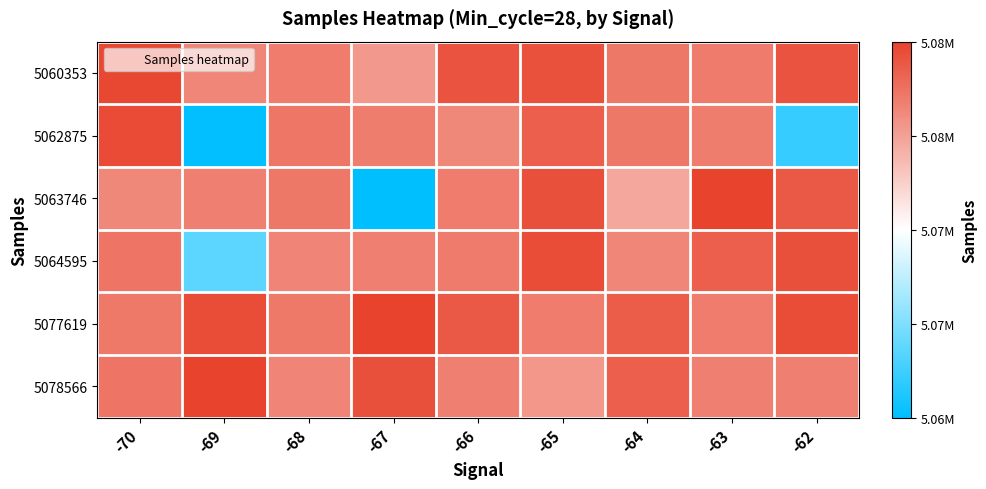

Which series has the largest total across all categories?

5077619